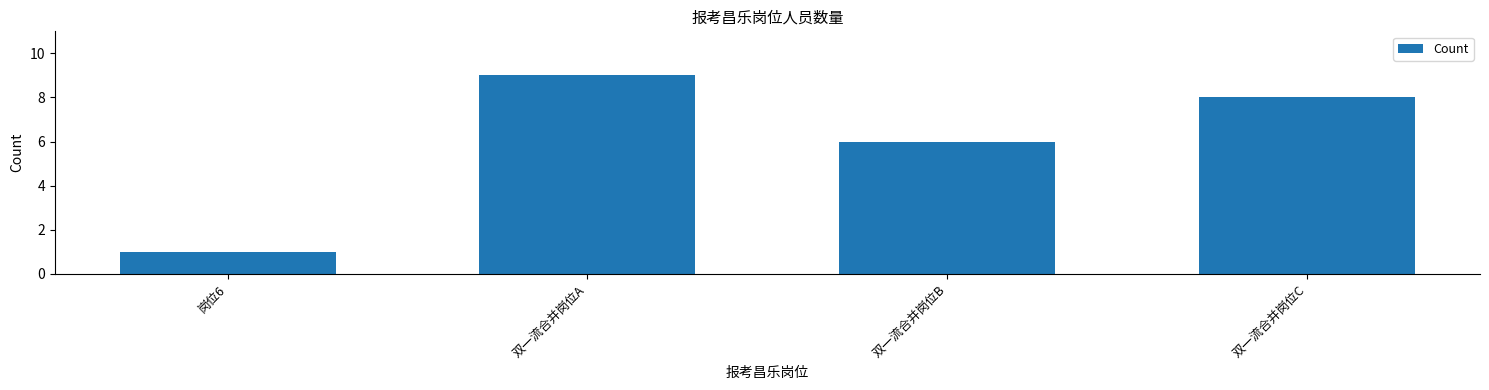

Approximately how many times larger is the value at 岗位6 compared to 双一流合并岗位A?

0.1